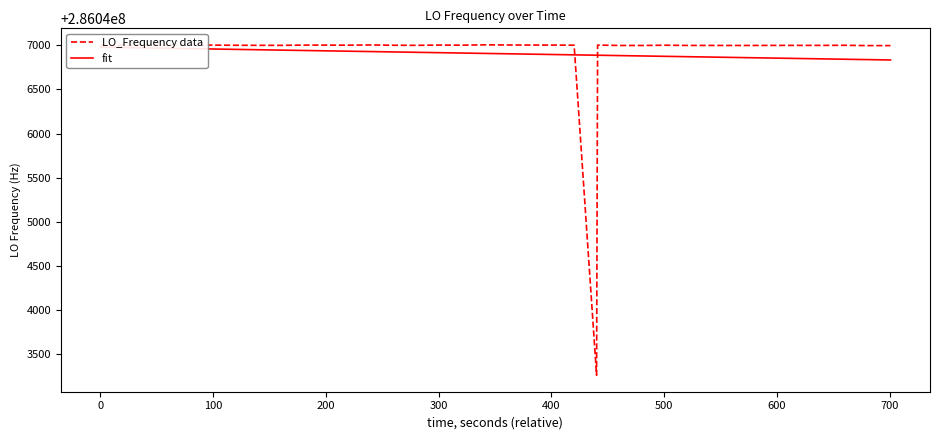

What is the minimum value for LO_Frequency data?

286043264.9